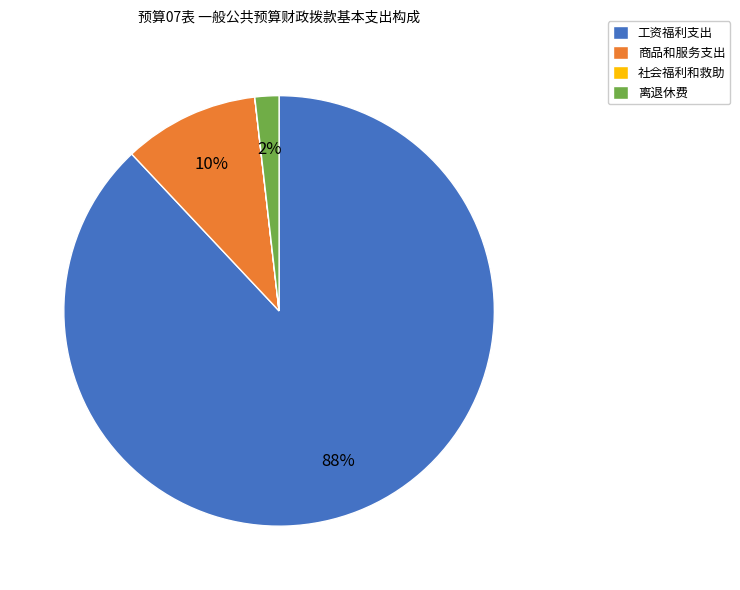

The 工资福利支出 slice represents 74% of the pie. True or false?

False